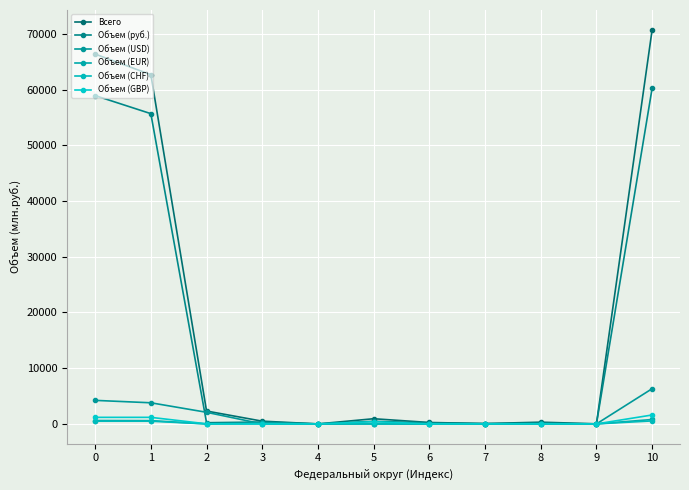

In Объем (руб.), how many points are lower than both neighbors (excluding endpoints)?

4